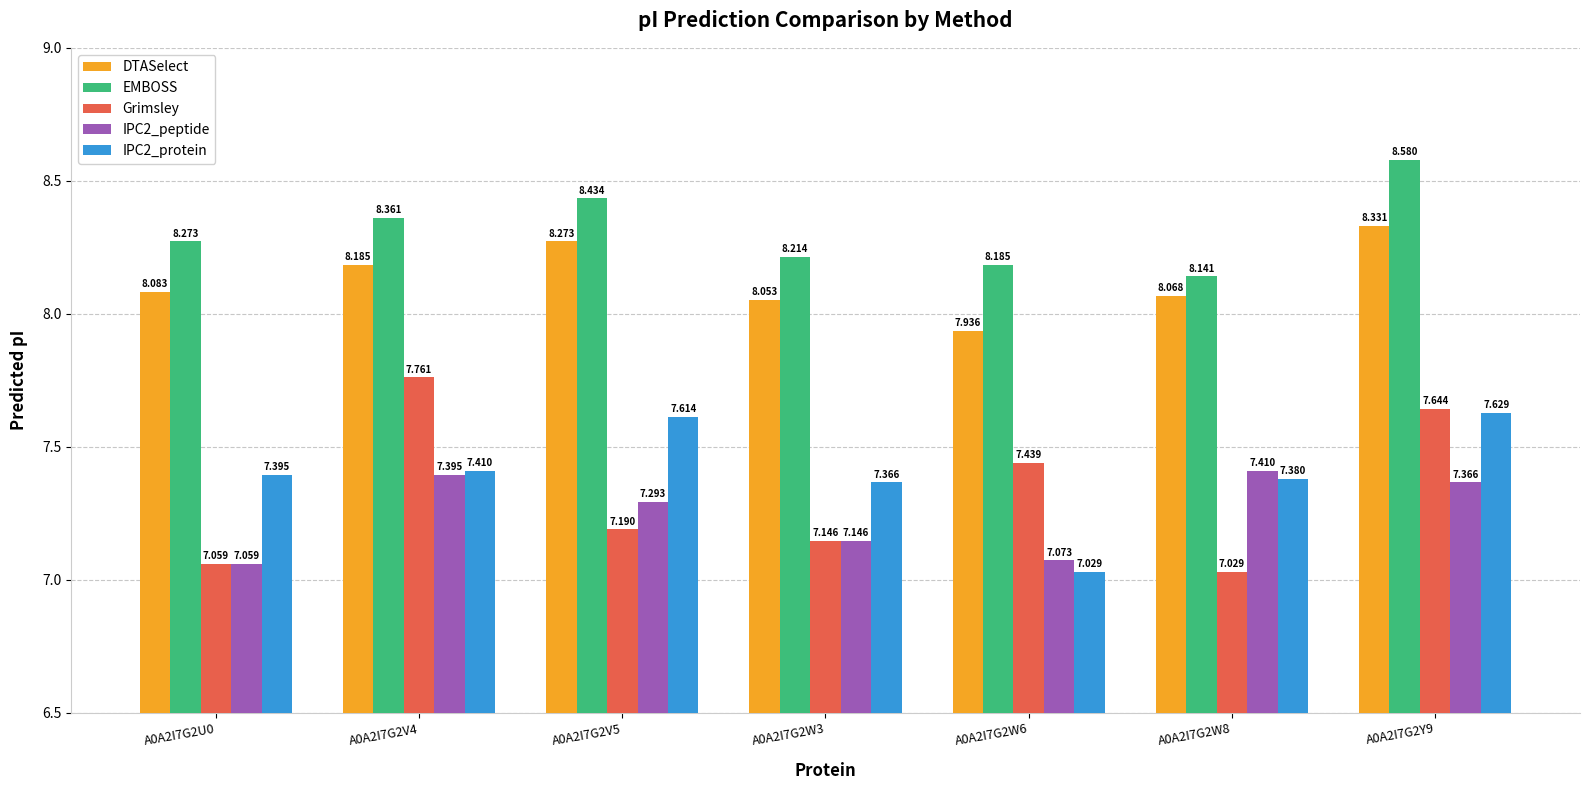

Read the EMBOSS value at A0A2I7G2W3.

8.2